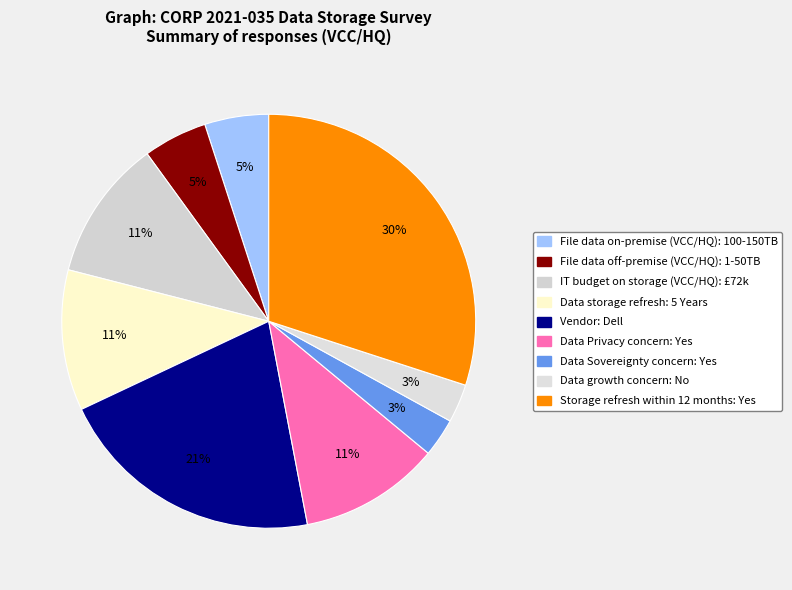

How many segments does this pie chart have?

9